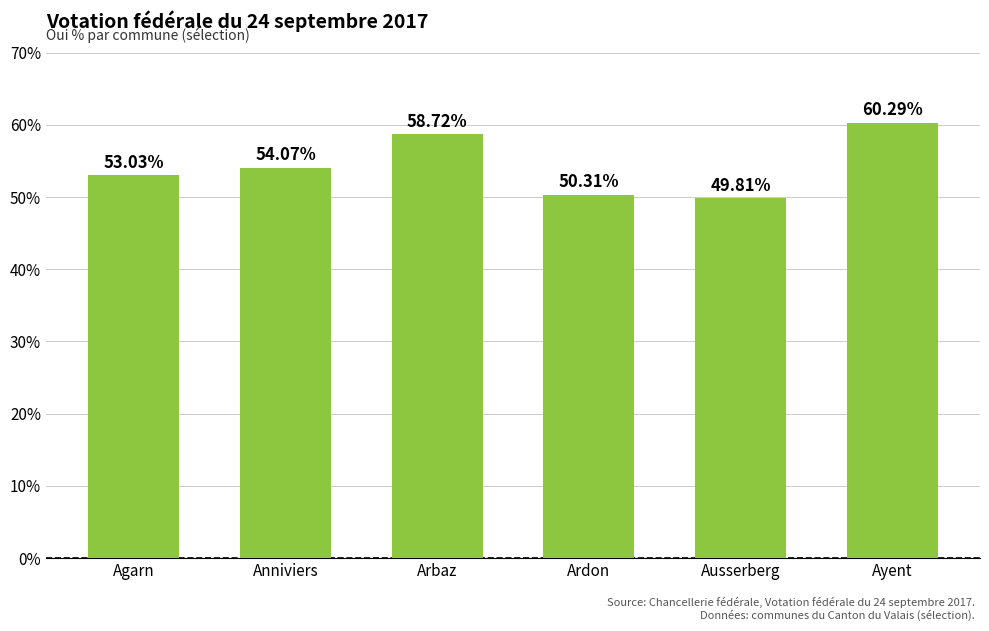

True or false: the data shows 54.1 at Anniviers.

True